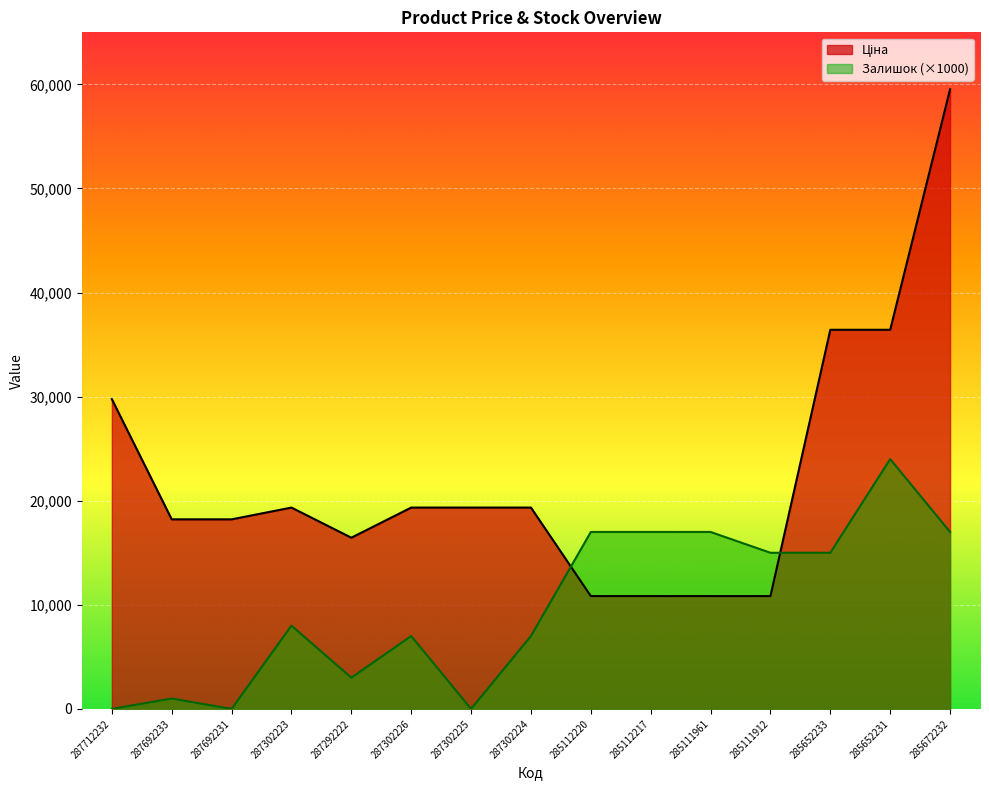

Where is the first local maximum for Залишок?

287692233